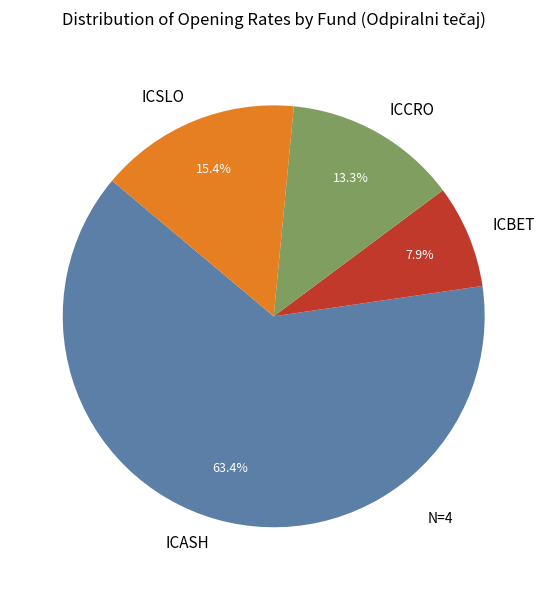

Which slice is the largest?

ICASH